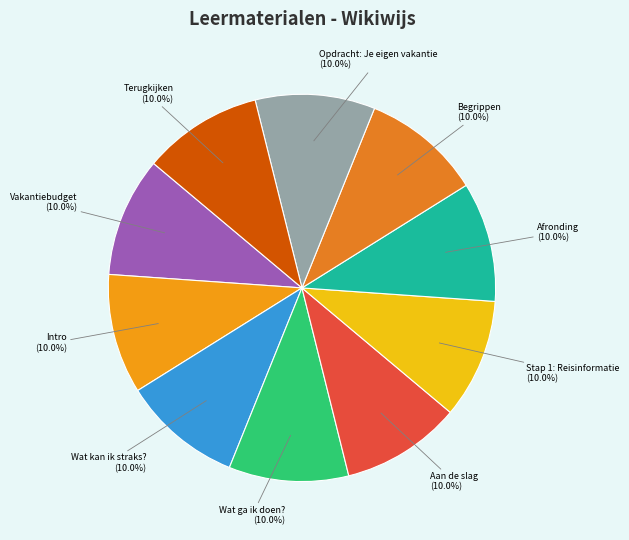

What percentage is the Opdracht: Je eigen vakantie slice, to the nearest percent?

10%